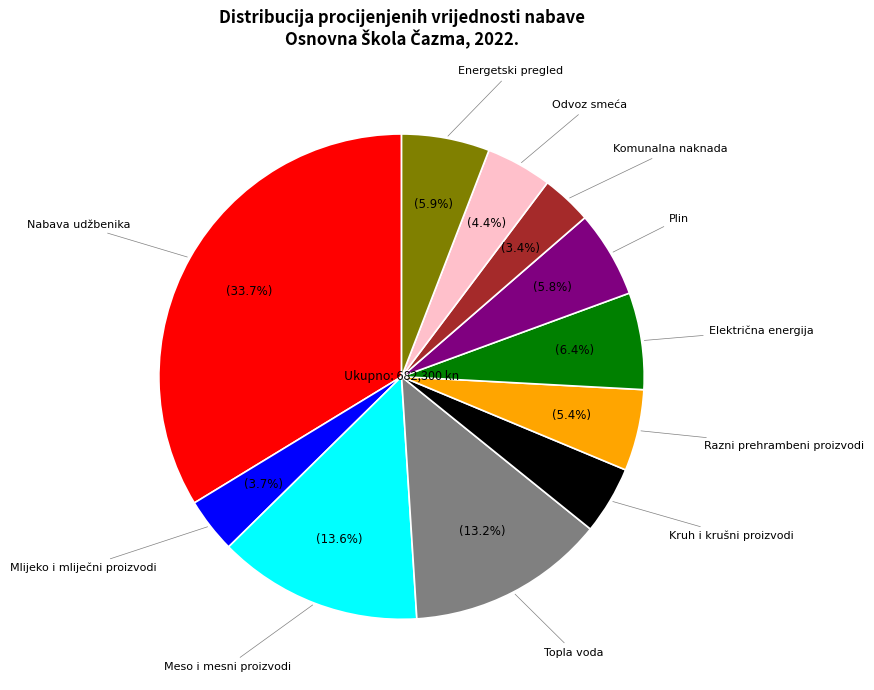

Does any single category account for the majority?

No